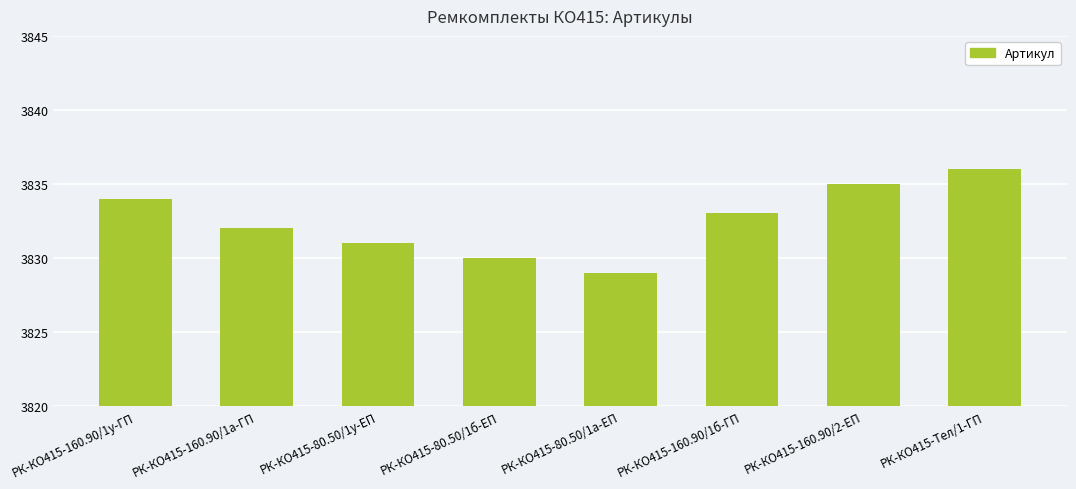

What is the label of the 4th bar from the left?

РК-КО415-80.50/1б-ЕП